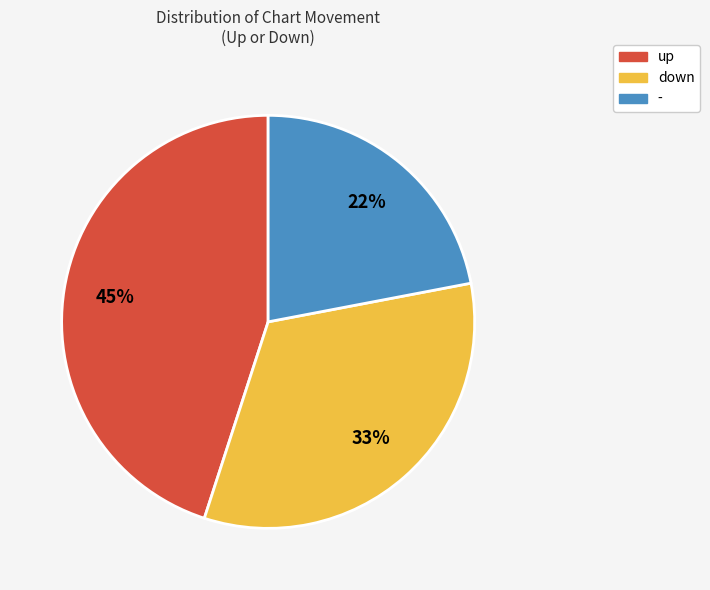

Is there a majority slice in this chart?

No